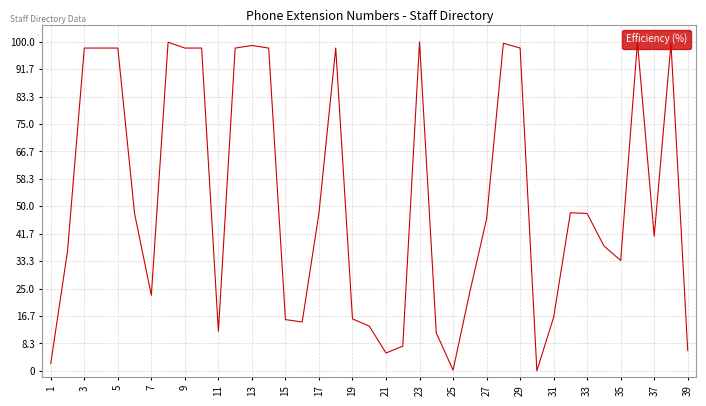

How many distinct data groups are displayed?

1